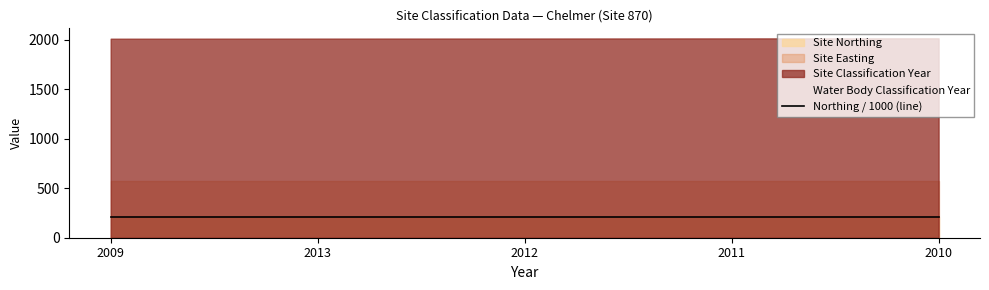

True or false: Site Northing and Site Classification Year cross at least once.

False